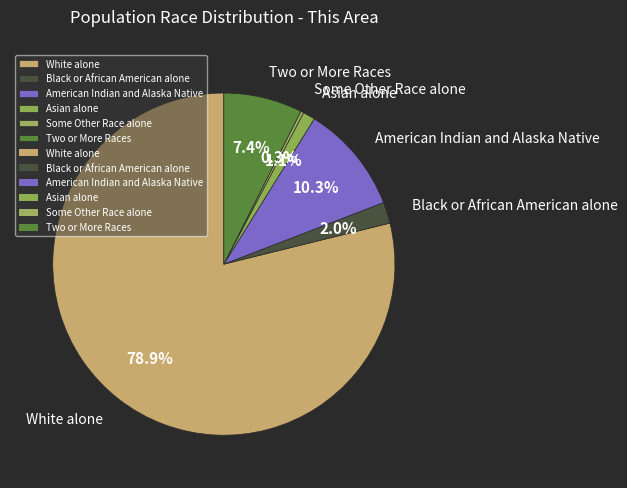

To the nearest percent, what is the average slice percentage?

17%